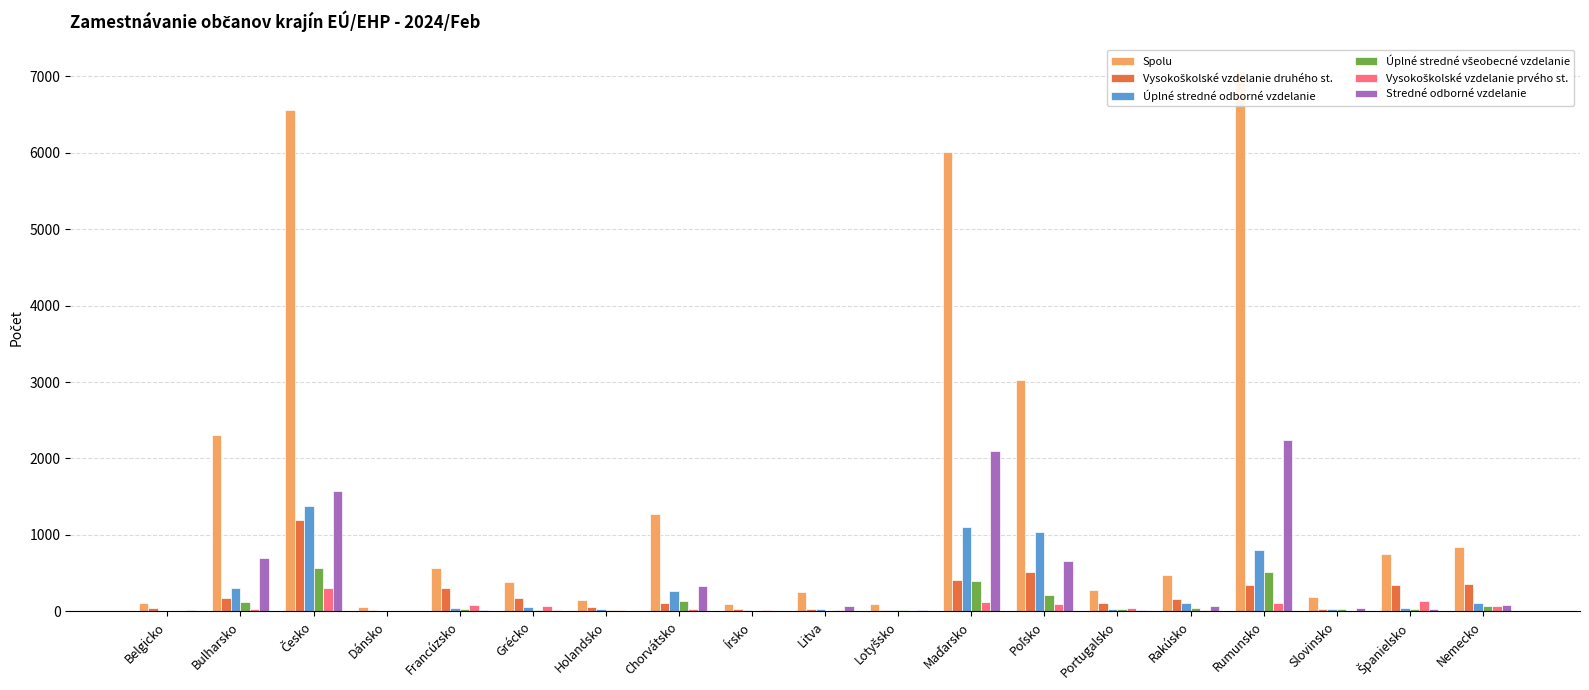

Between Chorvátsko and Nemecko, which series saw the biggest shift?

Spolu